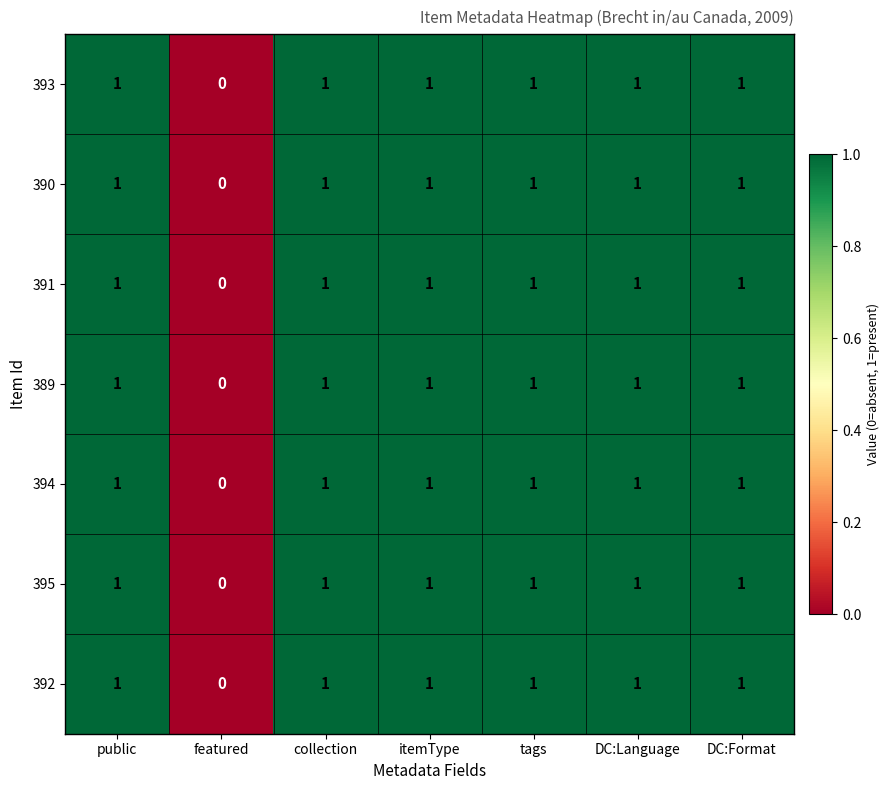

What is the total value across all series at DC:Format?

7